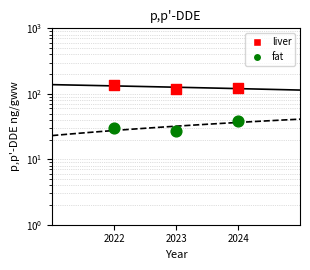

What are all the series names shown in the legend?

liver, fat